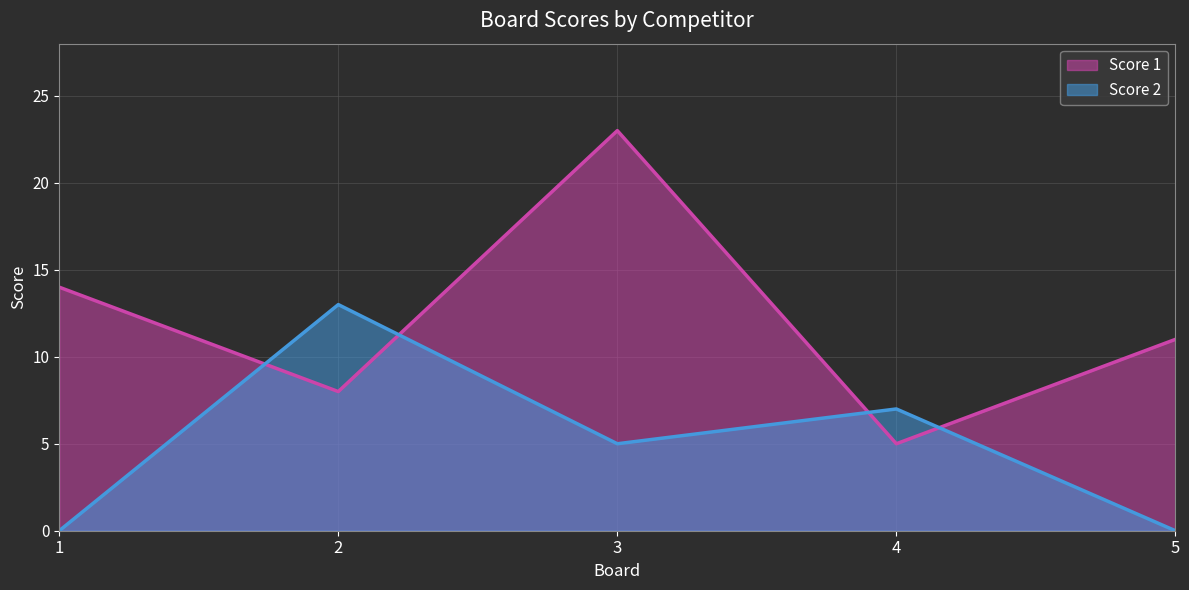

The value of Score 2 at 4 is 7. True or false?

True